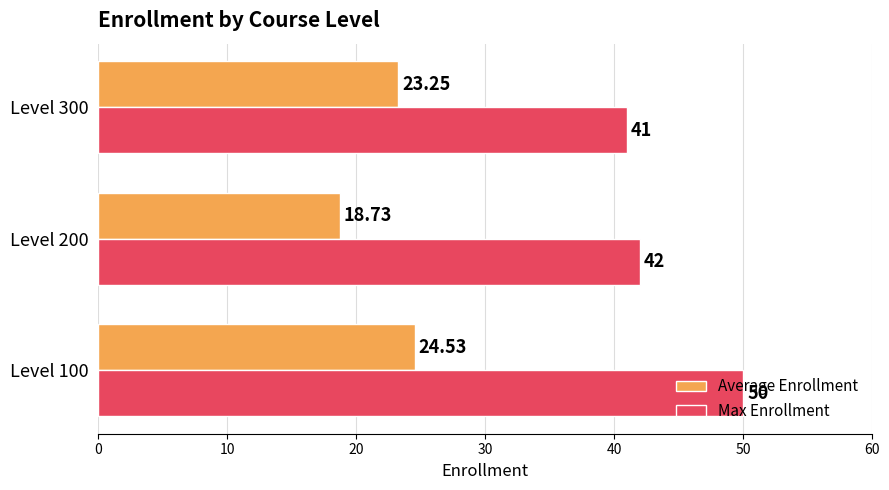

How many data points in Max Enrollment are less than 42?

1